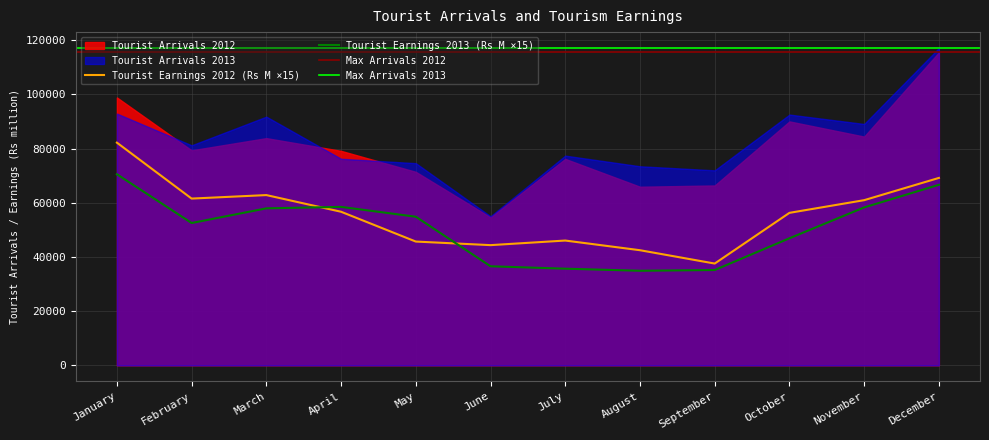

What value does the Tourist Earnings 2013 series have at June, to the nearest 10?

36560